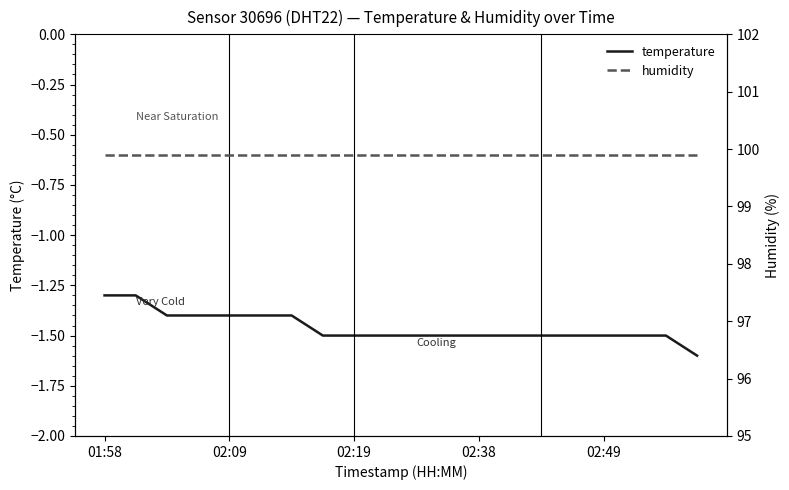

Is it true that temperature equals -1.3 at 01:58?

True